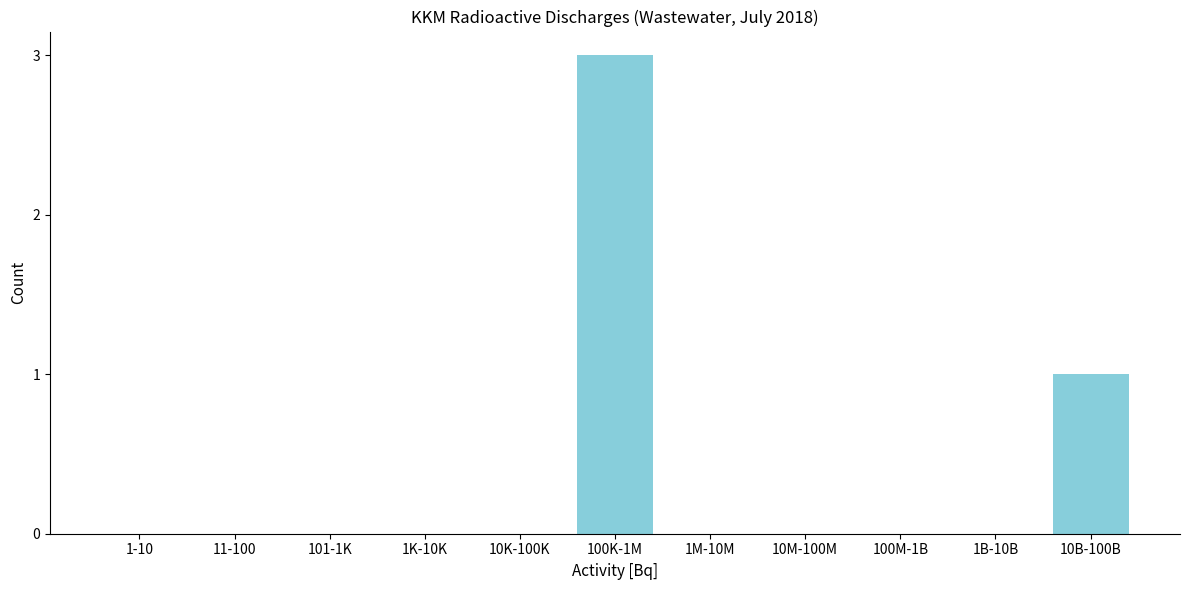

Reading left to right, what are all the values shown in this chart?

1-10=0	11-100=0	101-1K=0	1K-10K=0	10K-100K=0	100K-1M=3	1M-10M=0	10M-100M=0	100M-1B=0	1B-10B=0	10B-100B=1